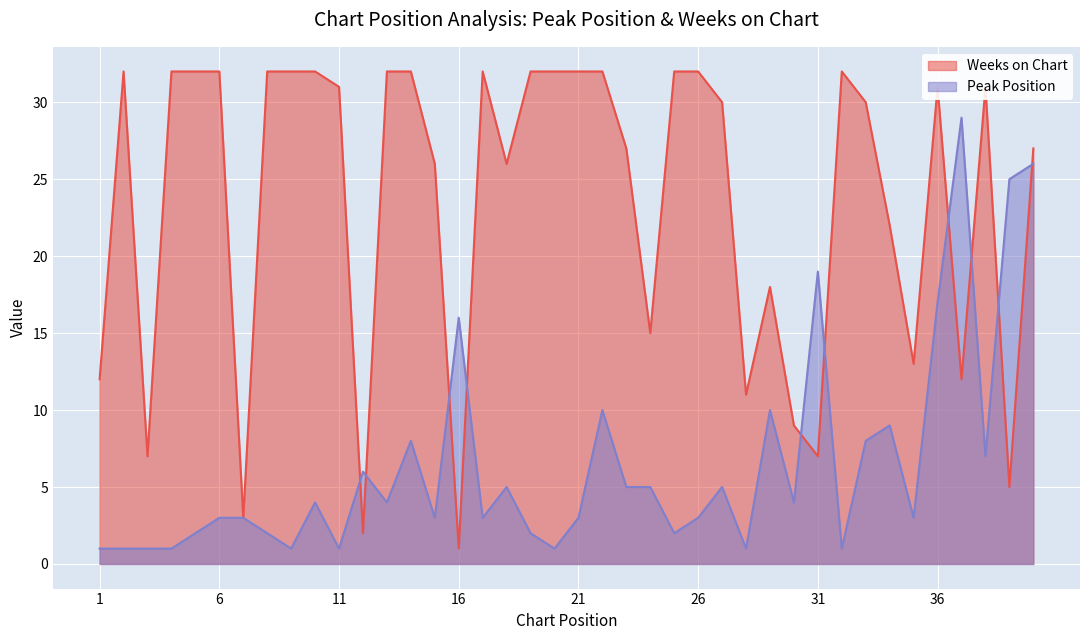

Does the chart display data point markers on the line(s)?

No